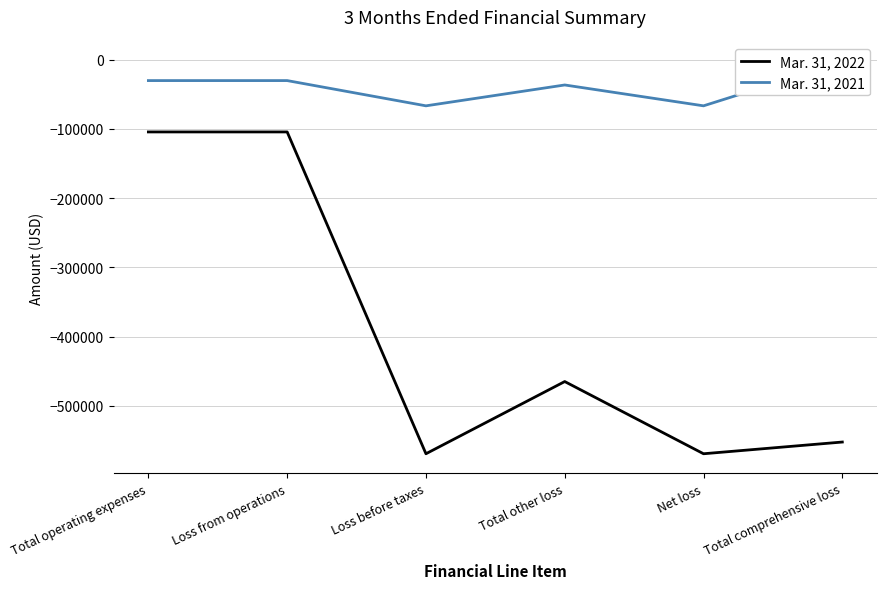

What is the difference between the highest and lowest values at Loss before taxes?

502662